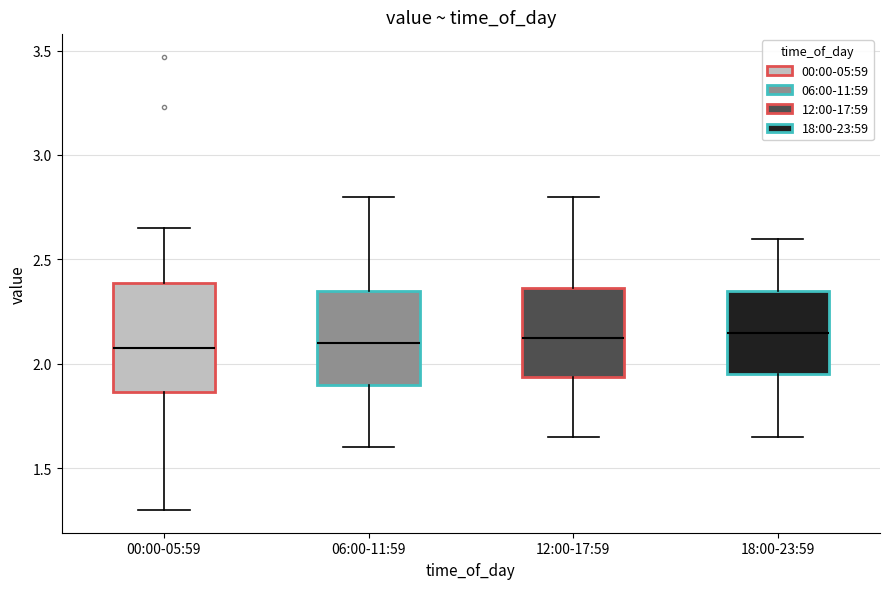

Reading left to right, transcribe this box plot: for each box, give where its median line is, the range the box spans, and where its two whiskers end, as read against the y-axis. The values are not printed on the chart, so give them approximately, as read against the axis.

00:00-05:59: median 2.10, box 1.85 to 2.40, whiskers 1.30 to 2.65
06:00-11:59: median 2.10, box 1.90 to 2.35, whiskers 1.60 to 2.80
12:00-17:59: median 2.15, box 1.95 to 2.35, whiskers 1.65 to 2.80
18:00-23:59: median 2.15, box 1.95 to 2.35, whiskers 1.65 to 2.60